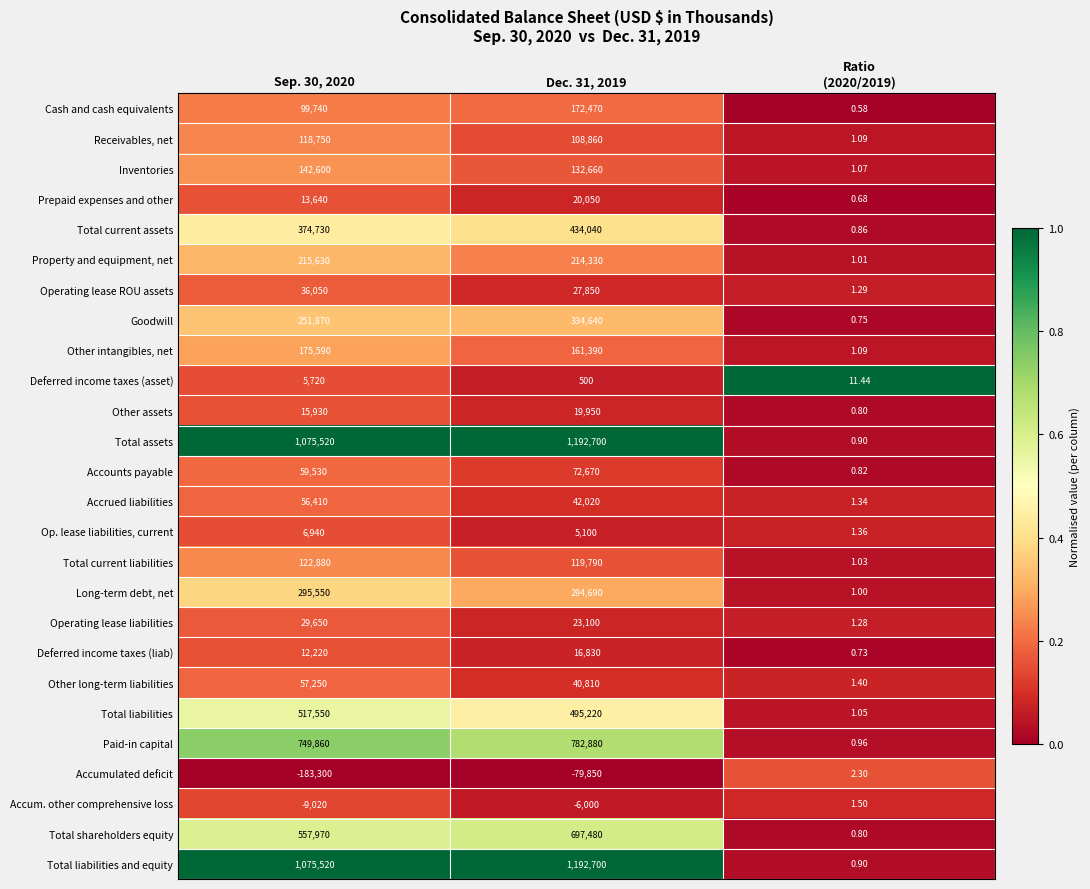

Is the value of Total liabilities at Dec. 31, 2019 greater than the value of Other intangibles, net at Dec. 31, 2019?

Yes